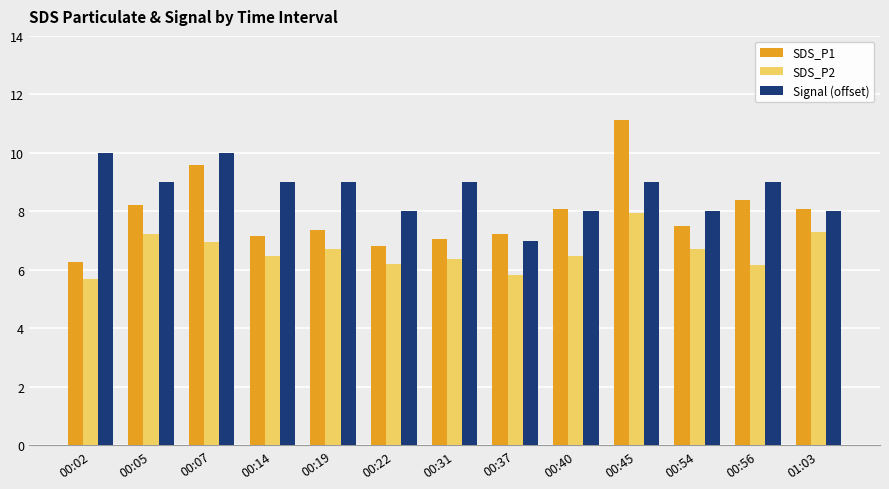

How many values in the SDS_P1 series exceed 7?

11